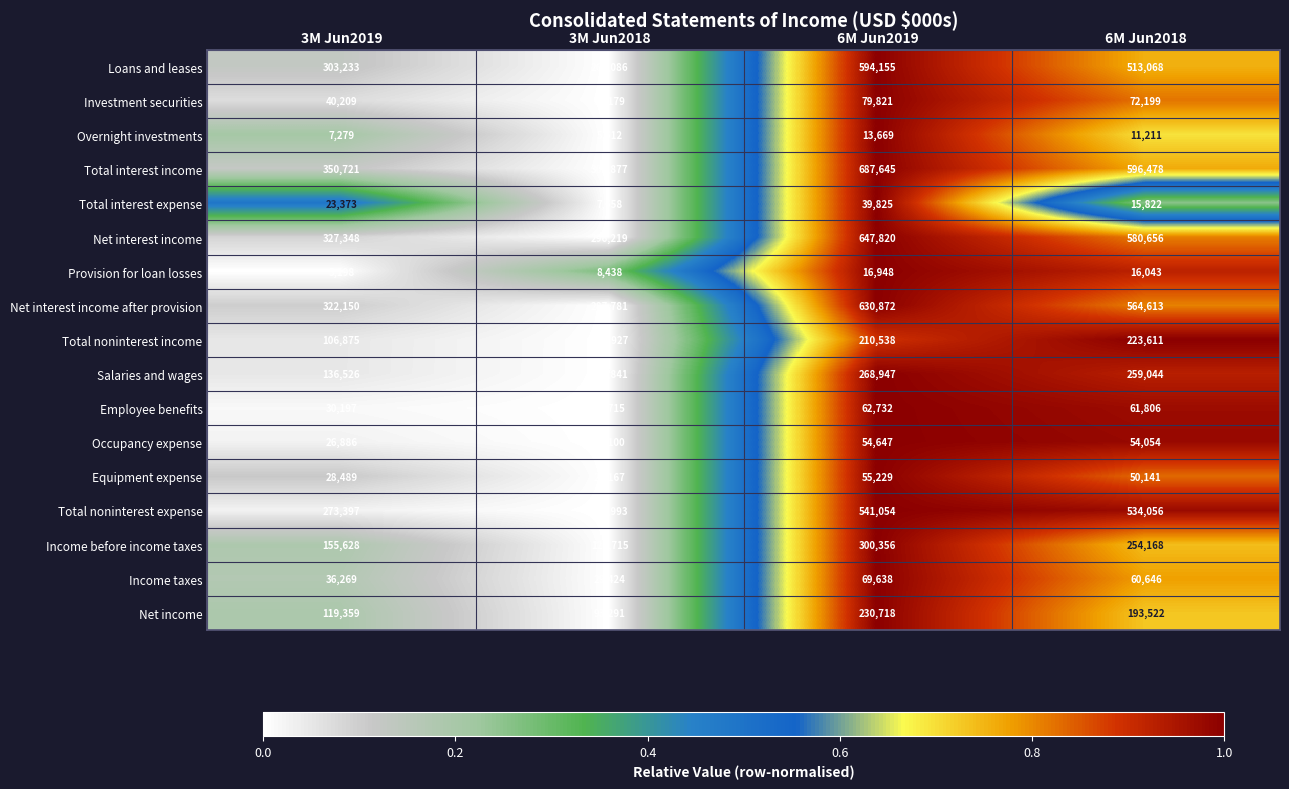

What is the total value across all series at 6M Jun2018?

4061138